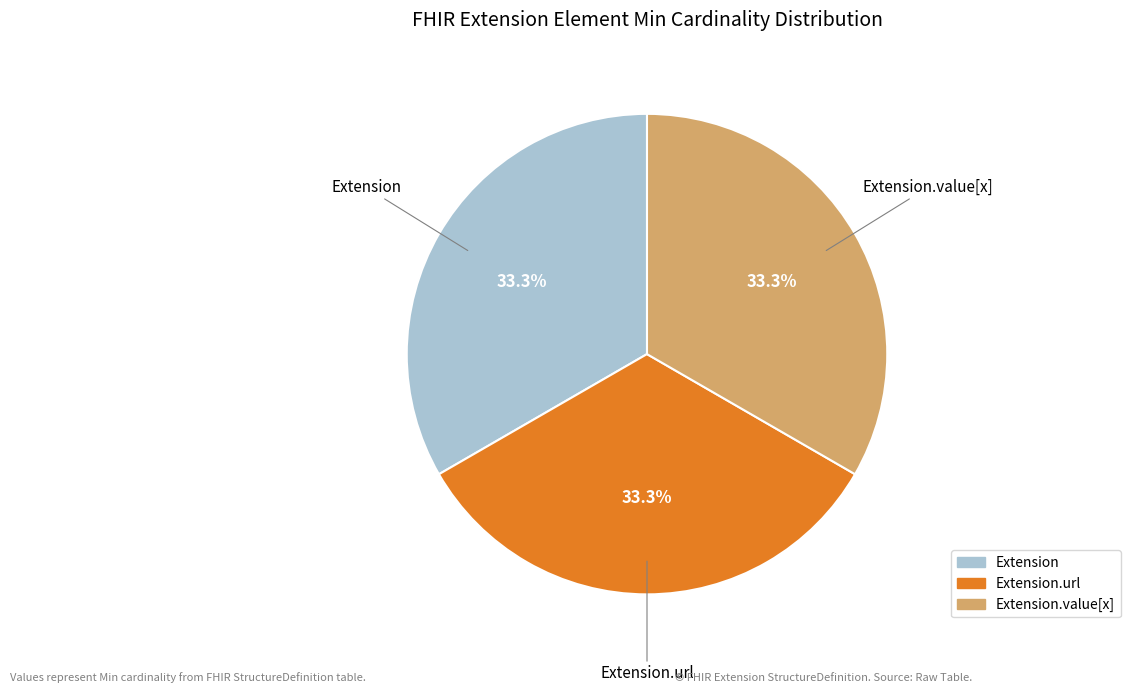

Is there any slice that represents more than half of the pie?

No